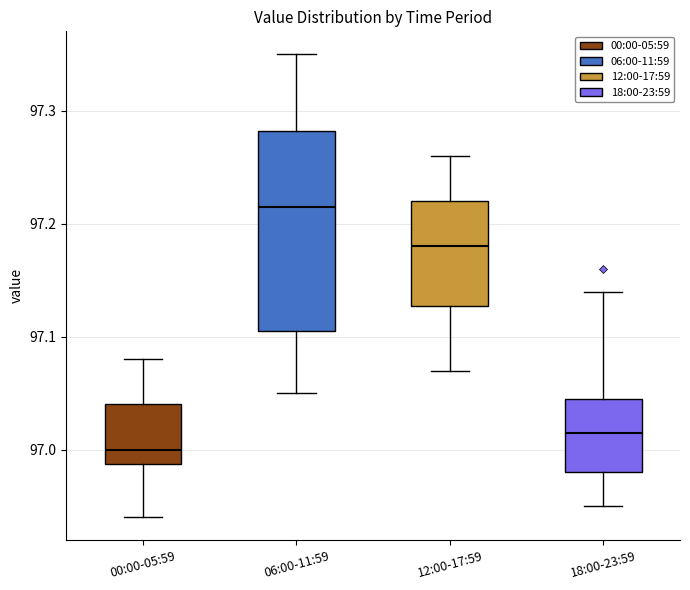

Reading left to right, read every box against the y-axis: the position of its median line, the range the box covers, and the ends of its whiskers. The values are not printed on the chart, so give them approximately, as read against the axis.

00:00-05:59: median 97.00, box 96.99 to 97.04, whiskers 96.94 to 97.08
06:00-11:59: median 97.22, box 97.11 to 97.28, whiskers 97.05 to 97.35
12:00-17:59: median 97.18, box 97.13 to 97.22, whiskers 97.07 to 97.26
18:00-23:59: median 97.02, box 96.98 to 97.05, whiskers 96.95 to 97.14